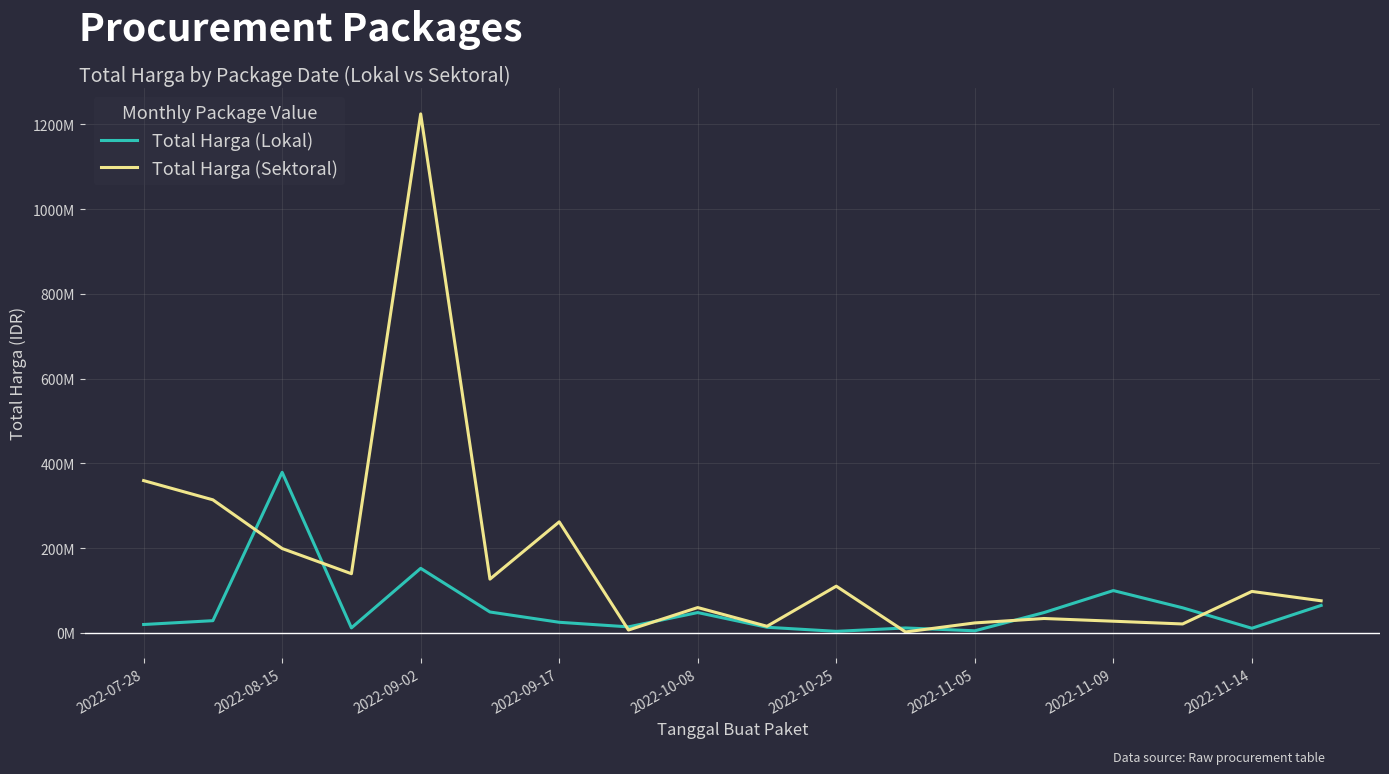

At how many categories does at least one series exceed 649304435?

1